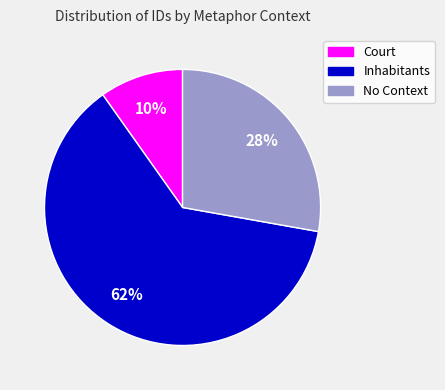

To the nearest percent, what is the average slice percentage?

33%